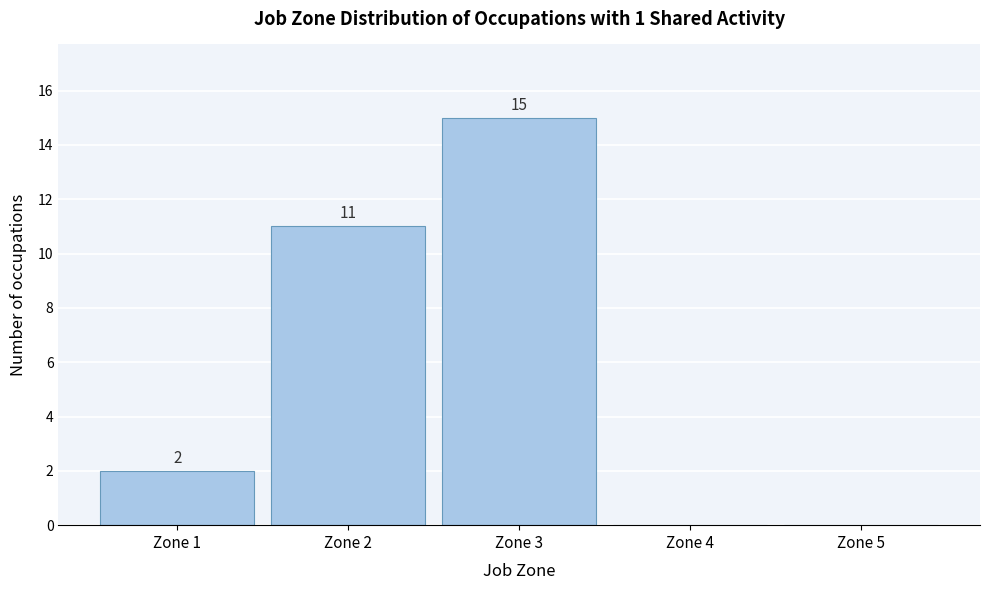

Which range on the x-axis has the tallest bar?

2.5 to 3.5